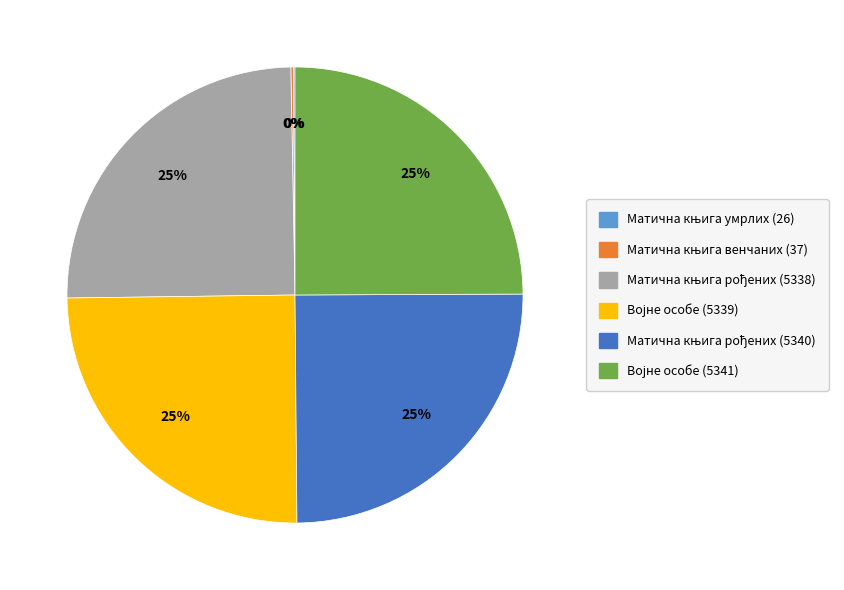

Is there a majority slice in this chart?

No